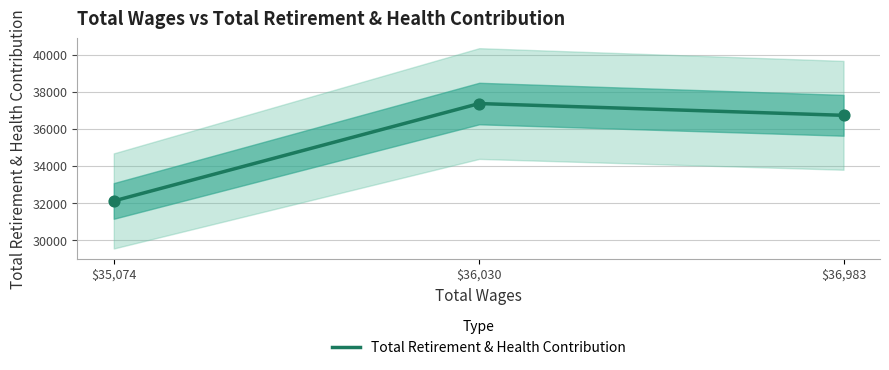

Between $35,074 and $36,983, which is larger?

$36,983